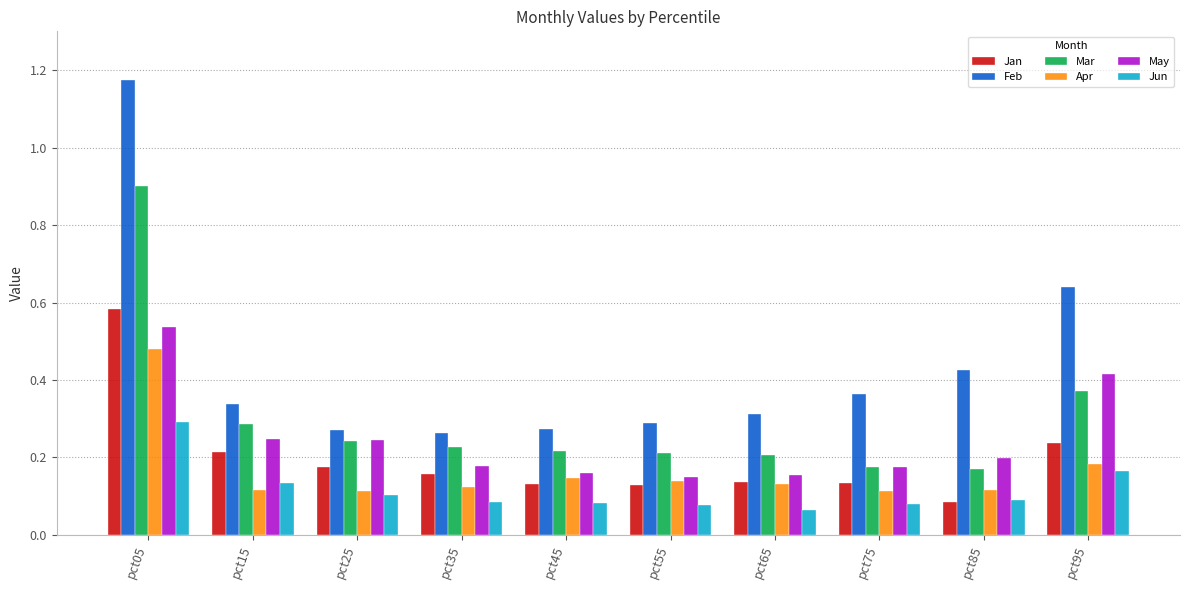

How many May values are between 0 and 1?

10